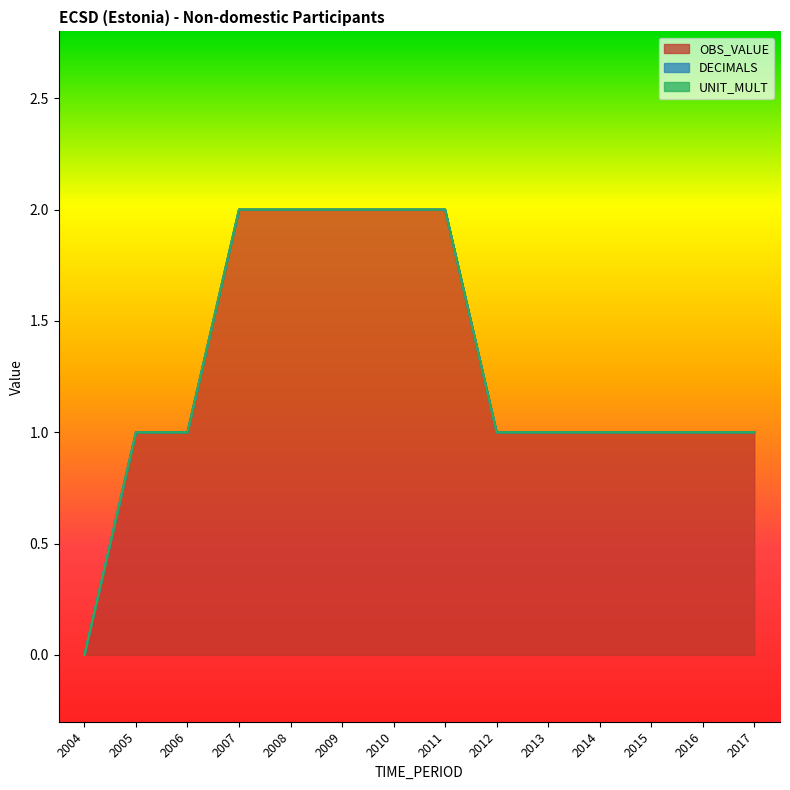

At which category is the sum across all series the highest?

2007